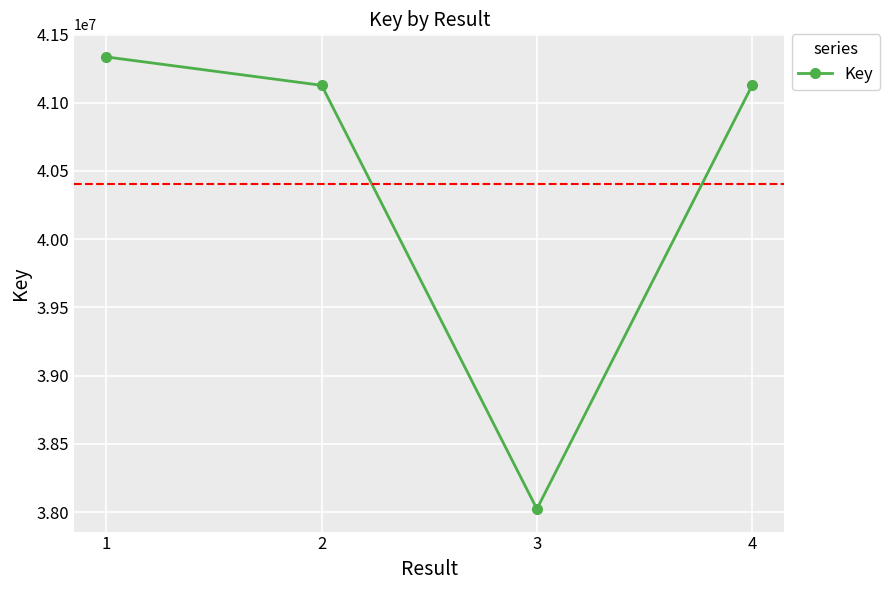

What is the sum of all values?

161613498